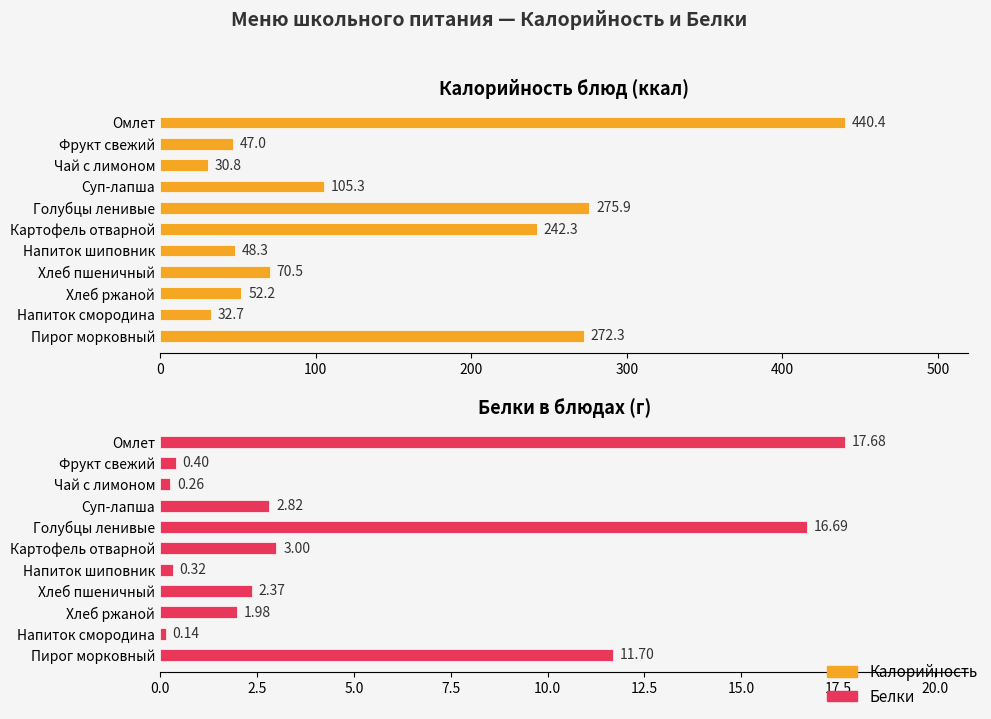

Rank the series by their average value, from highest to lowest.

Калорийность, Белки